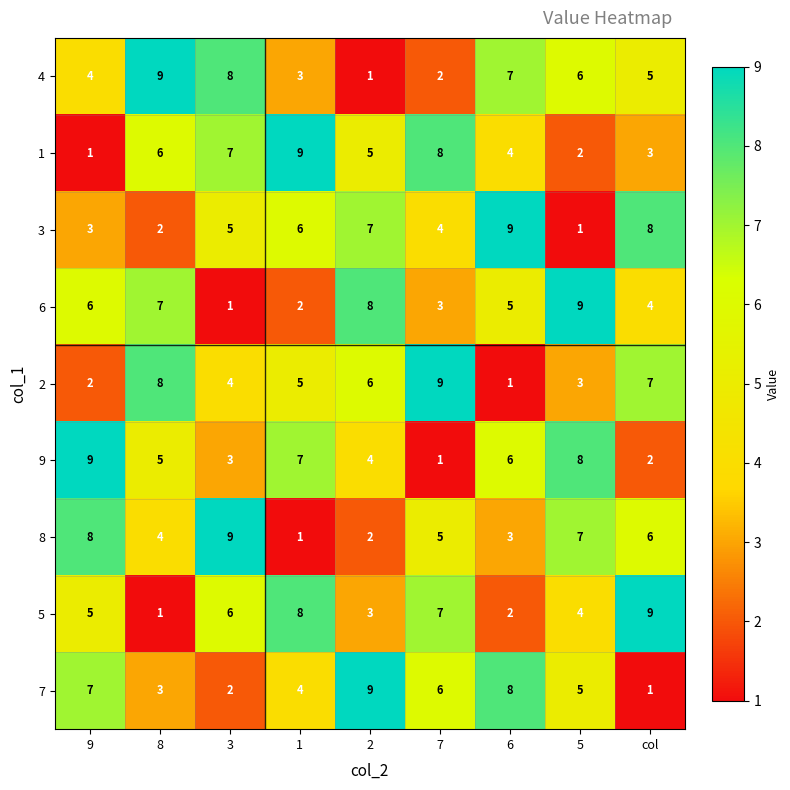

Rank the series at 3 from highest to lowest value.

8, 4, 1, 5, 3, 2, 9, 7, 6